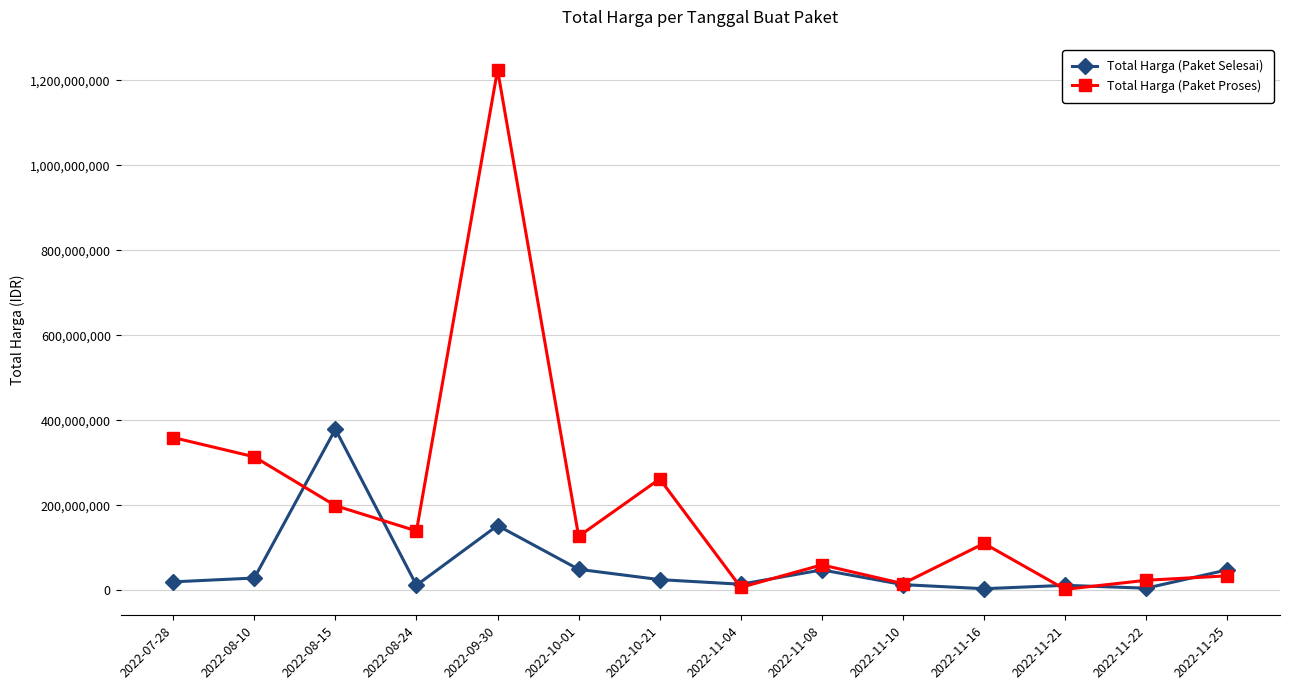

Between 2022-08-24 and 2022-11-21, which series saw the biggest shift?

Total Harga (Paket Proses)